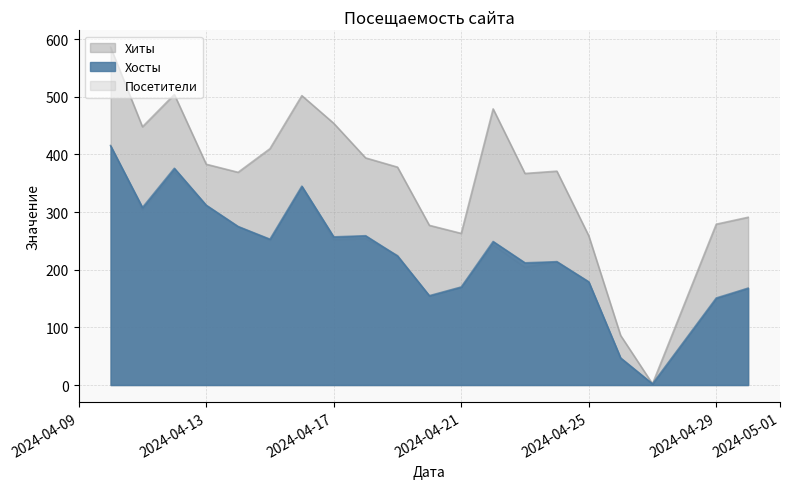

What is the difference between the maximum and second lowest values in the Хиты series?

500